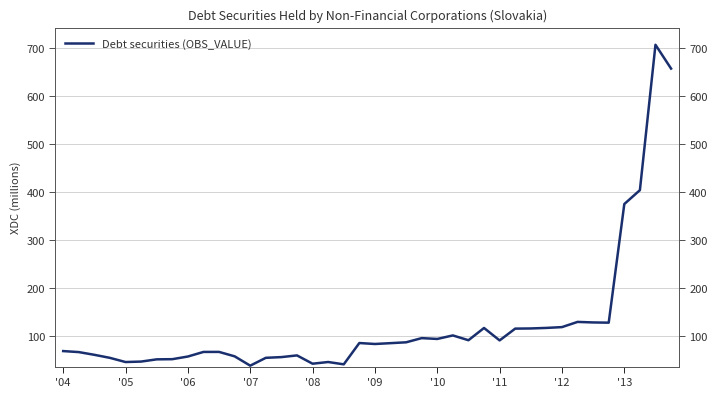

What is the approximate value at 29?

115.4